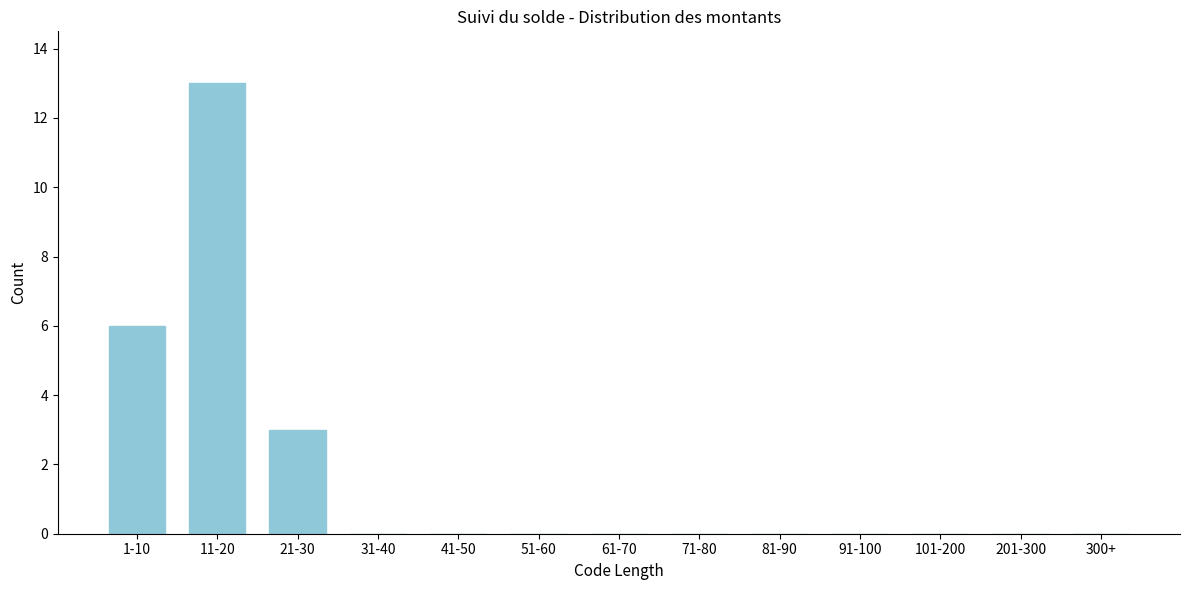

Reading left to right, transcribe all the data shown in this chart.

1-10=6	11-20=13	21-30=3	31-40=0	41-50=0	51-60=0	61-70=0	71-80=0	81-90=0	91-100=0	101-200=0	201-300=0	300+=0